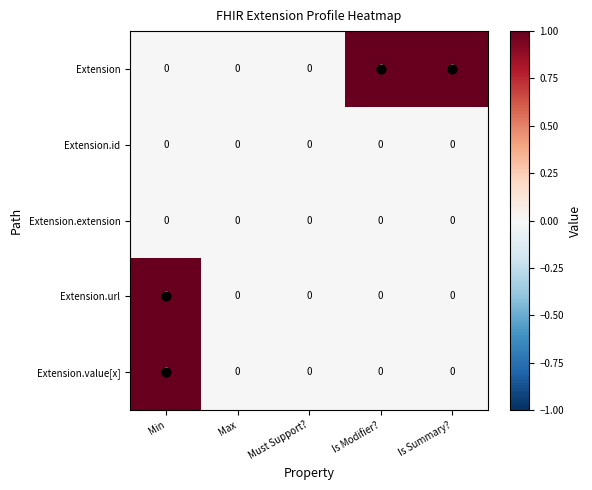

Between Must Support? and Is Modifier?, which series saw the biggest shift?

Extension